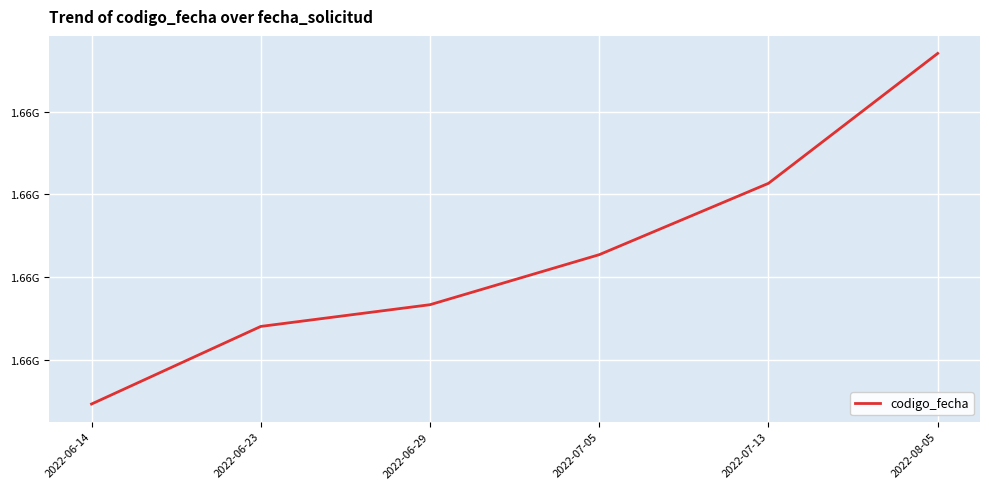

Reading left to right, what are all the values shown in this chart?

1655461031	1656401172	1656664485	1657270568	1658134885	1659709243